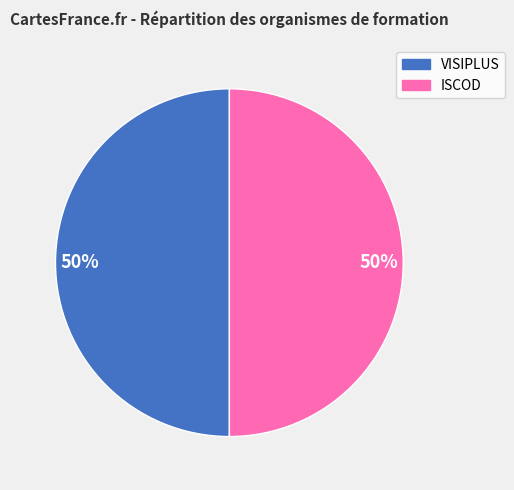

What is the ratio of the value at ISCOD to the value at VISIPLUS?

1.0